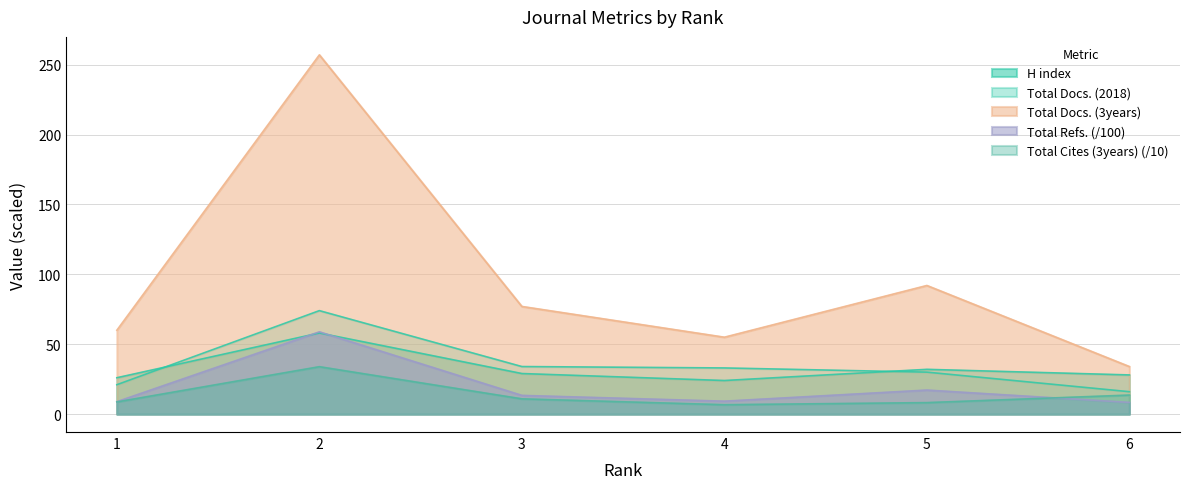

At which label does Total Refs. first exceed 13?

2